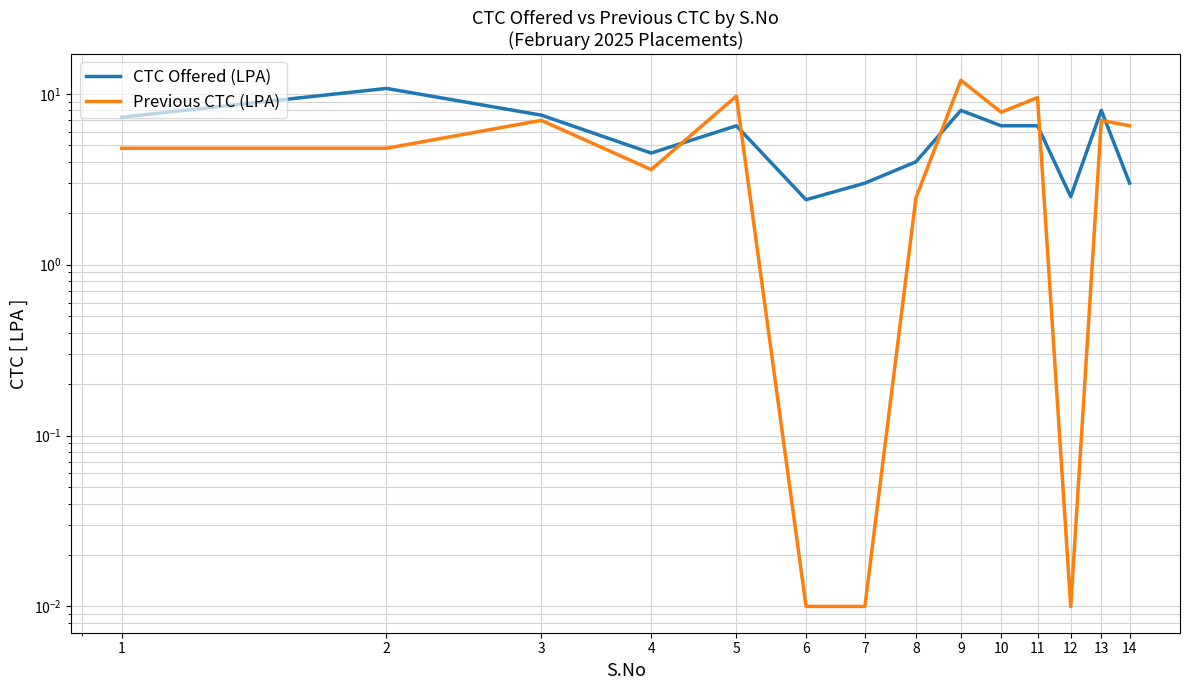

Reading right to left, transcribe all the data shown in this chart.

CTC Offered (LPA): 14=3.0	13=8.0	12=2.5	11=6.5	10=6.5	9=8.0	8=4.0	7=3.0	6=2.4	5=6.5	4=4.5	3=7.5	2=10.8	1=7.3
Previous CTC (LPA): 14=6.5	13=7.0	12=0.0	11=9.5	10=7.8	9=12.0	8=2.5	7=0.0	6=0.0	5=9.7	4=3.6	3=7.0	2=4.8	1=4.8